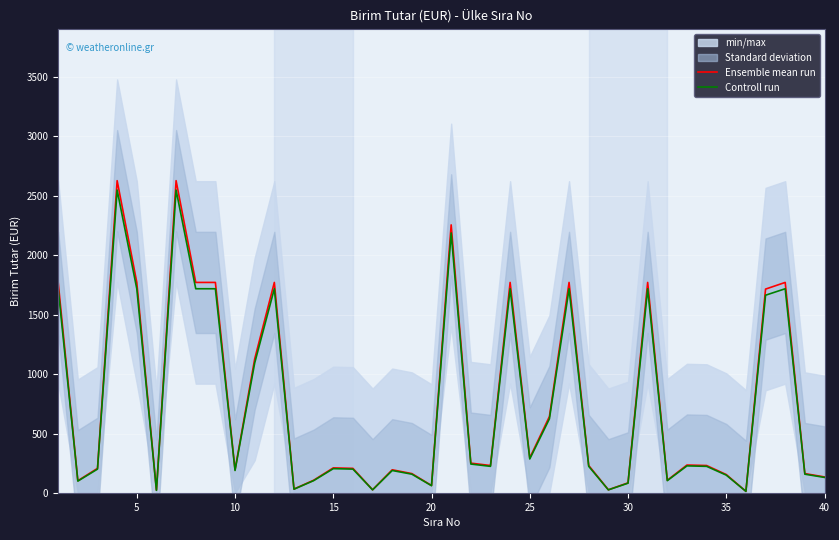

True or false: Controll run and Ensemble mean run cross at least once.

False